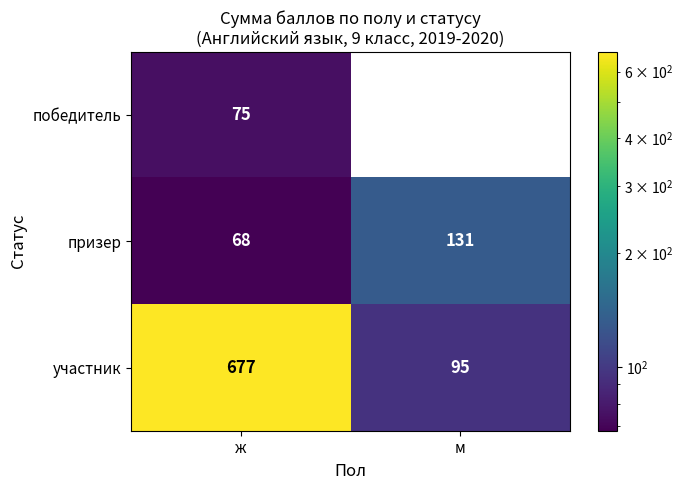

What is the difference between the победитель values at ж and м?

75